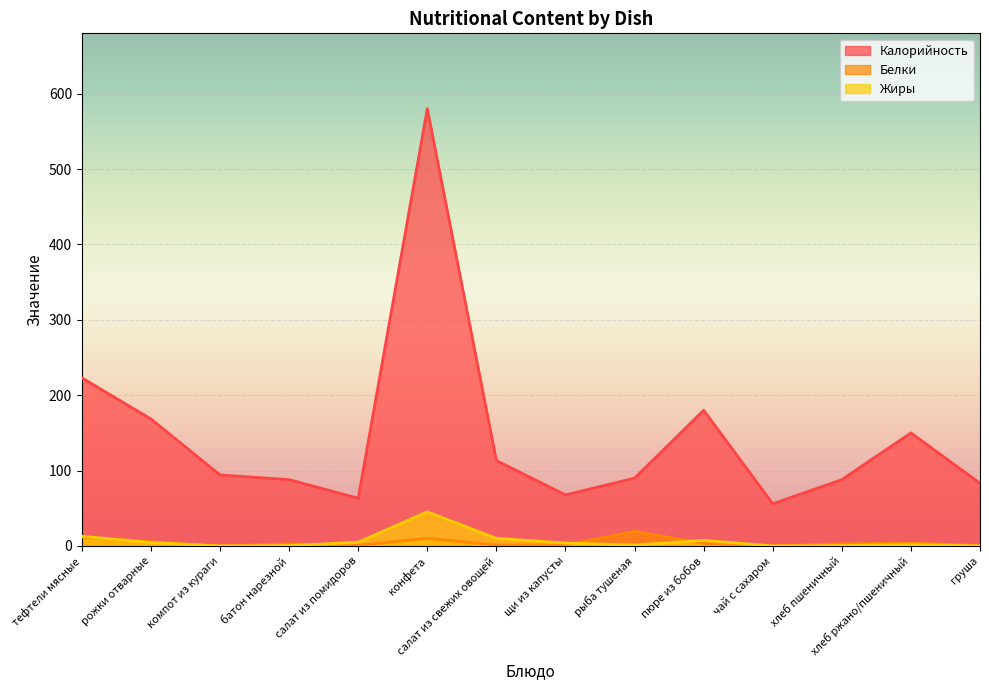

How many lines are shown in the chart?

3